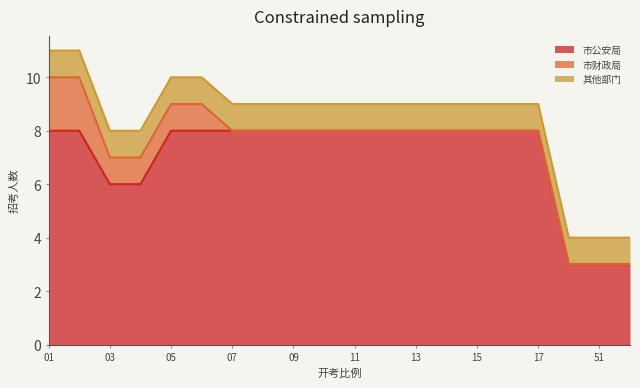

Is the value of 市公安局 at 13 greater than the value of 其他部门 at 05?

Yes